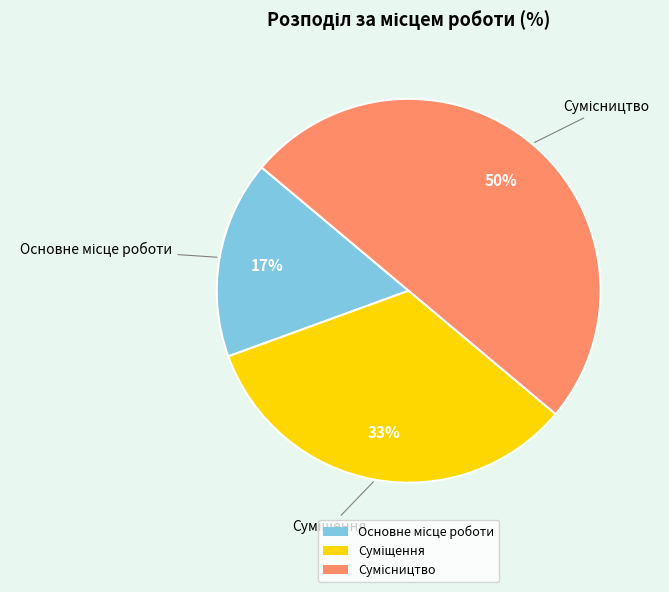

To the nearest percent, what is the difference between the largest and smallest slice percentages?

33%